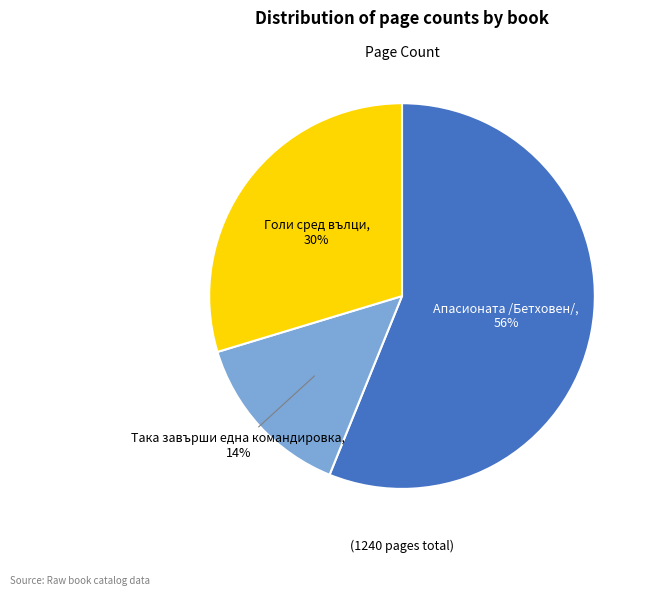

To the nearest percent, what is the difference between the largest and smallest slice percentages?

42%